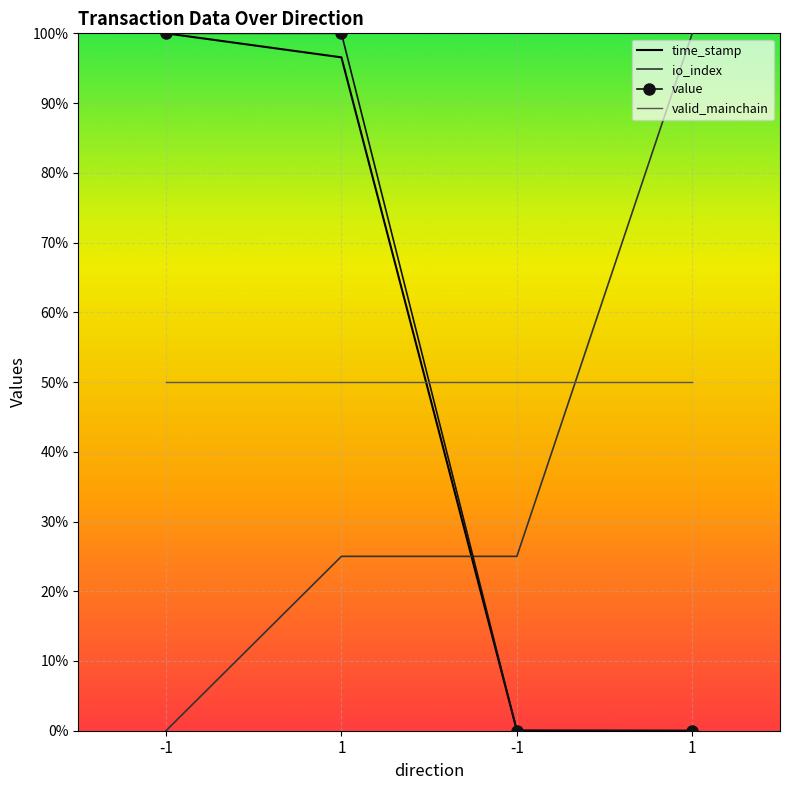

What are all the series names shown in the legend?

time_stamp, io_index, value, valid_mainchain